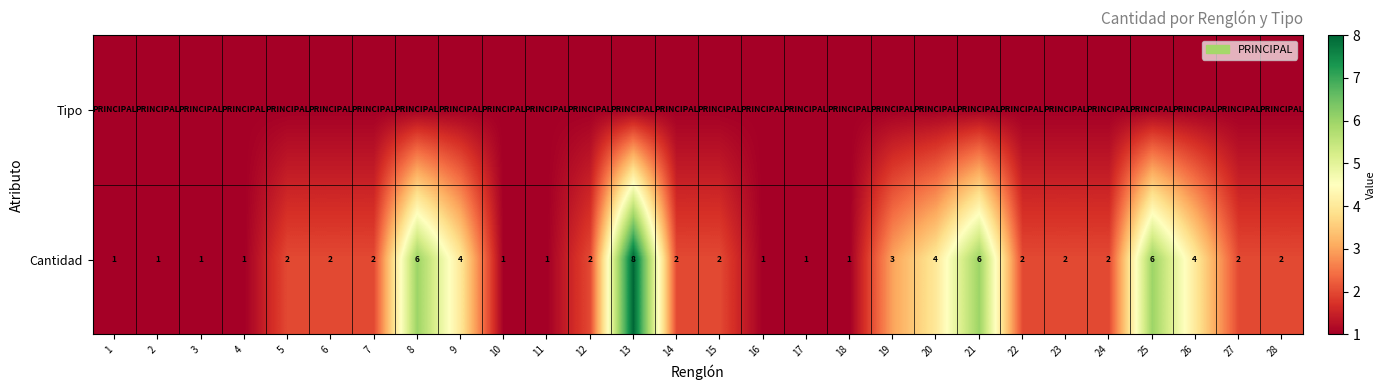

What is the sum of all Cantidad values?

72